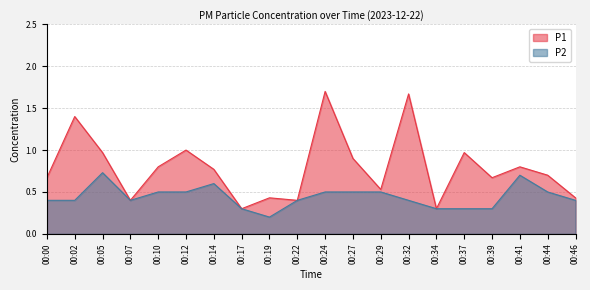

Which series has the largest range (max minus min)?

P1